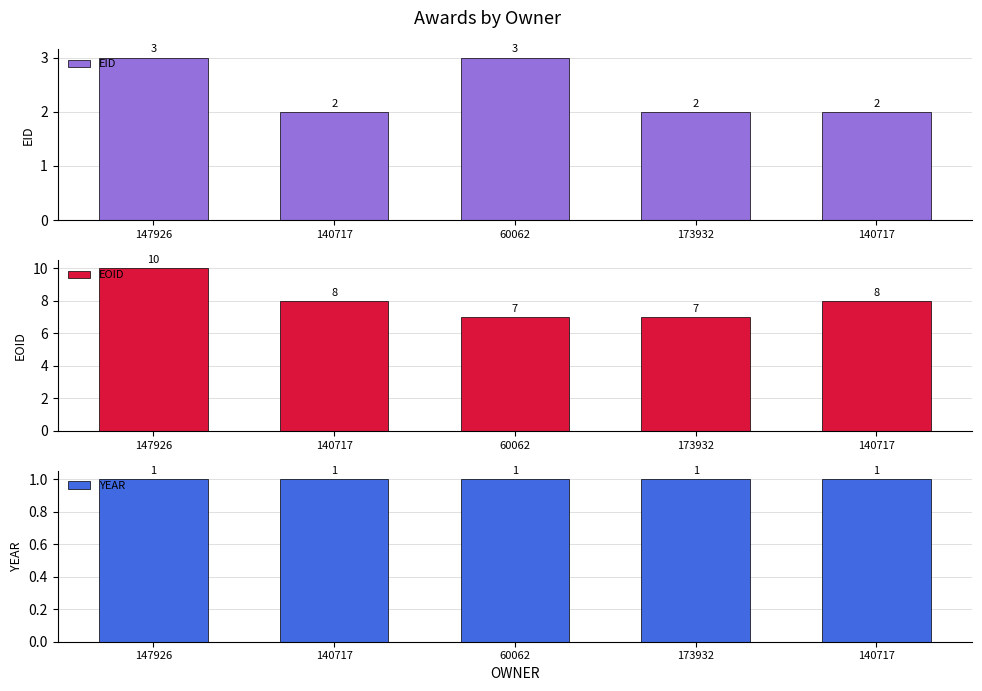

Reading left to right, extract all data points from this chart.

EID: 3	2	3	2	2
EOID: 10	8	7	7	8
YEAR: 1	1	1	1	1